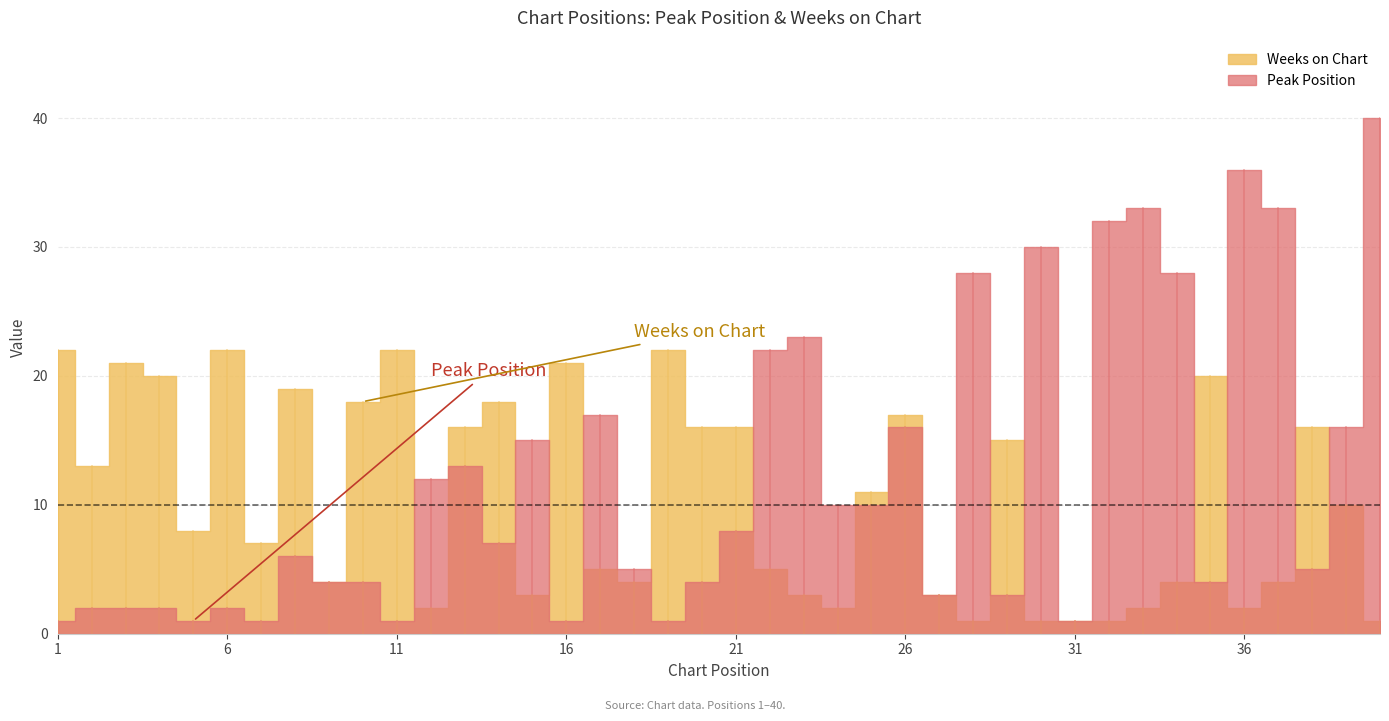

Which series has the largest range (max minus min)?

Peak Position